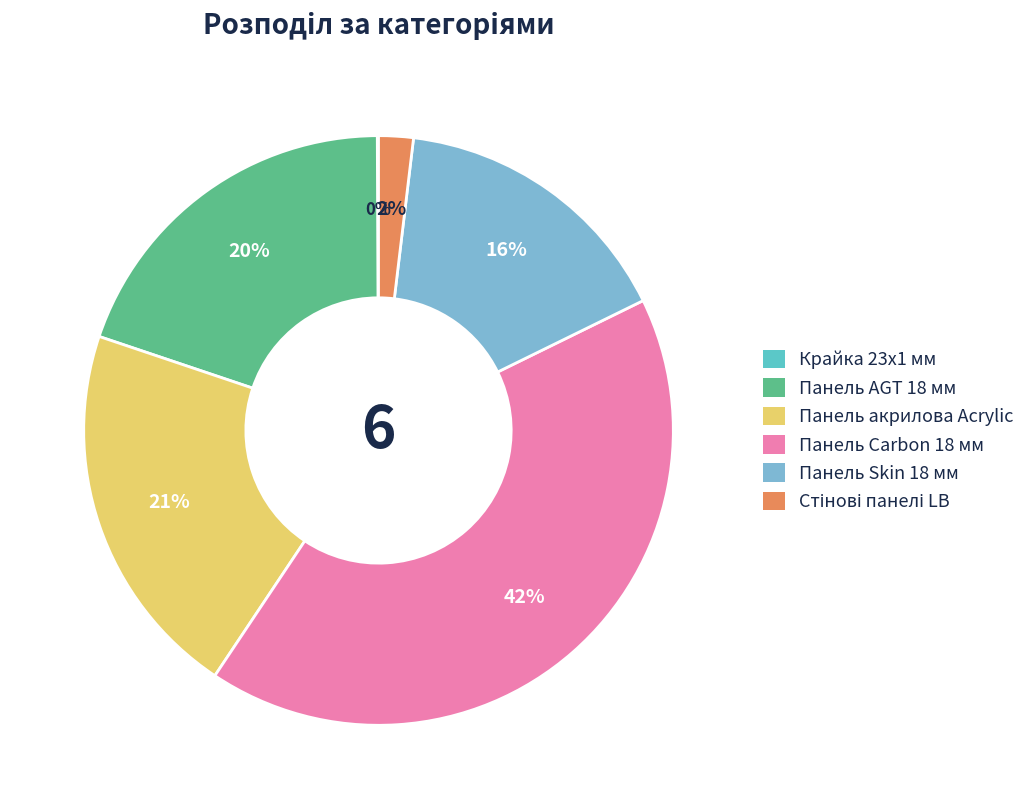

What percentage is the Панель AGT 18 мм slice, to the nearest percent?

20%